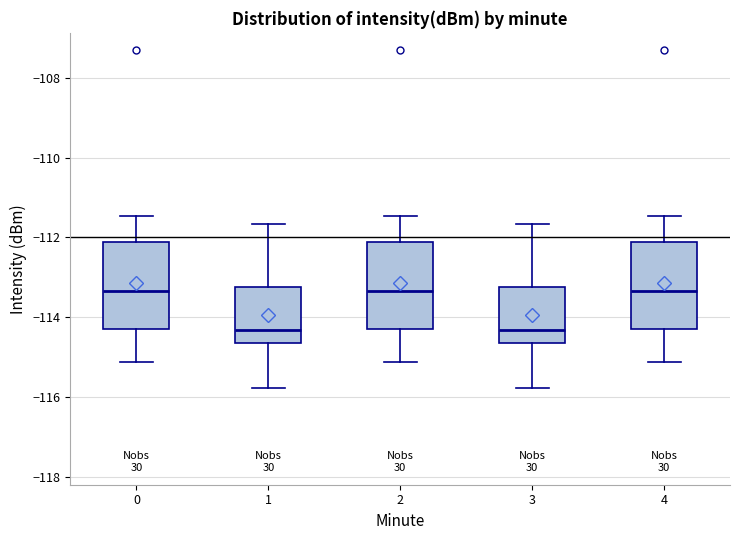

Reading left to right, transcribe this box plot: for each box, give where its median line is, the range the box spans, and where its two whiskers end, as read against the y-axis. The values are not printed on the chart, so give them approximately, as read against the axis.

0: median -113.4, box -114.2 to -112.2, whiskers -115.2 to -111.4
1: median -114.4, box -114.6 to -113.2, whiskers -115.8 to -111.6
2: median -113.4, box -114.2 to -112.2, whiskers -115.2 to -111.4
3: median -114.4, box -114.6 to -113.2, whiskers -115.8 to -111.6
4: median -113.4, box -114.2 to -112.2, whiskers -115.2 to -111.4